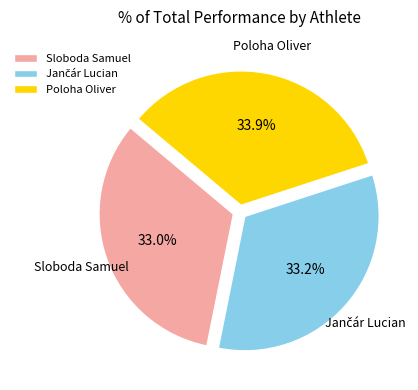

Approximately how many times larger is the value at Poloha Oliver compared to Sloboda Samuel?

1.0